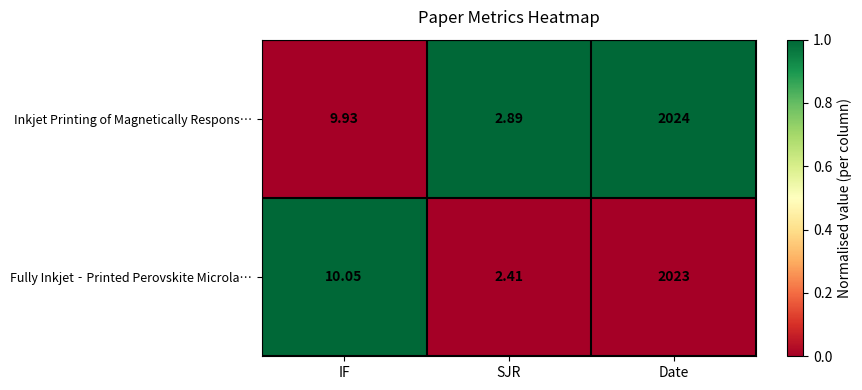

Between IF and SJR, which series saw the biggest shift?

Fully Inkjet‐Printed Perovskite Microla…